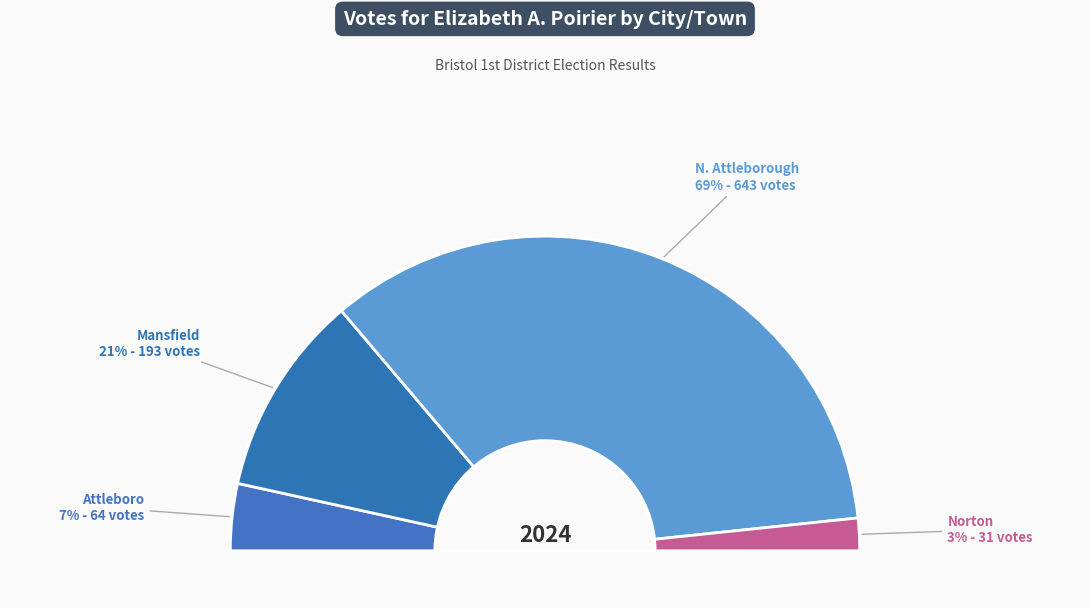

What is the ratio of the value at N. Attleborough to the value at Mansfield?

3.3